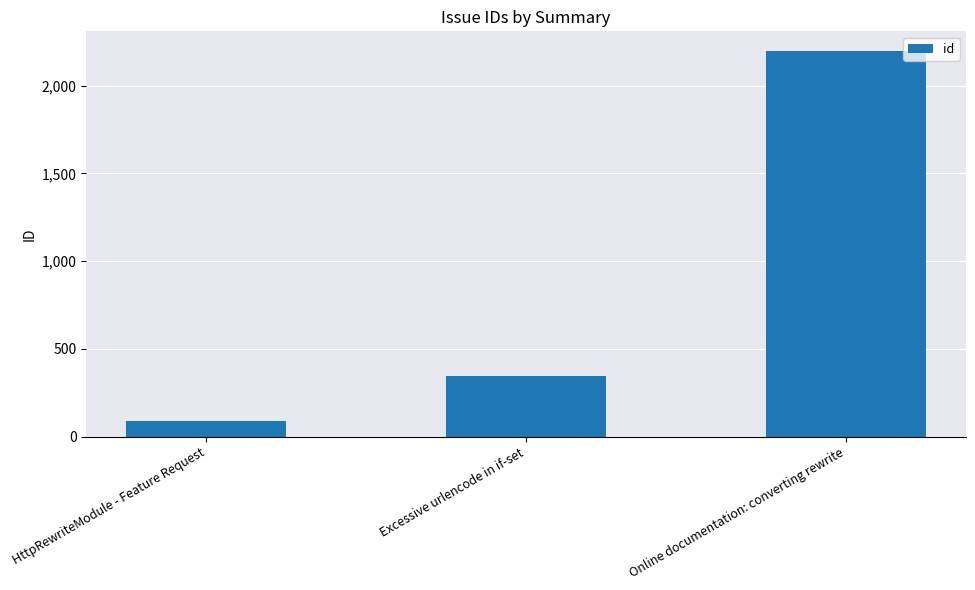

What is the value of the 2nd bar from the left?

348